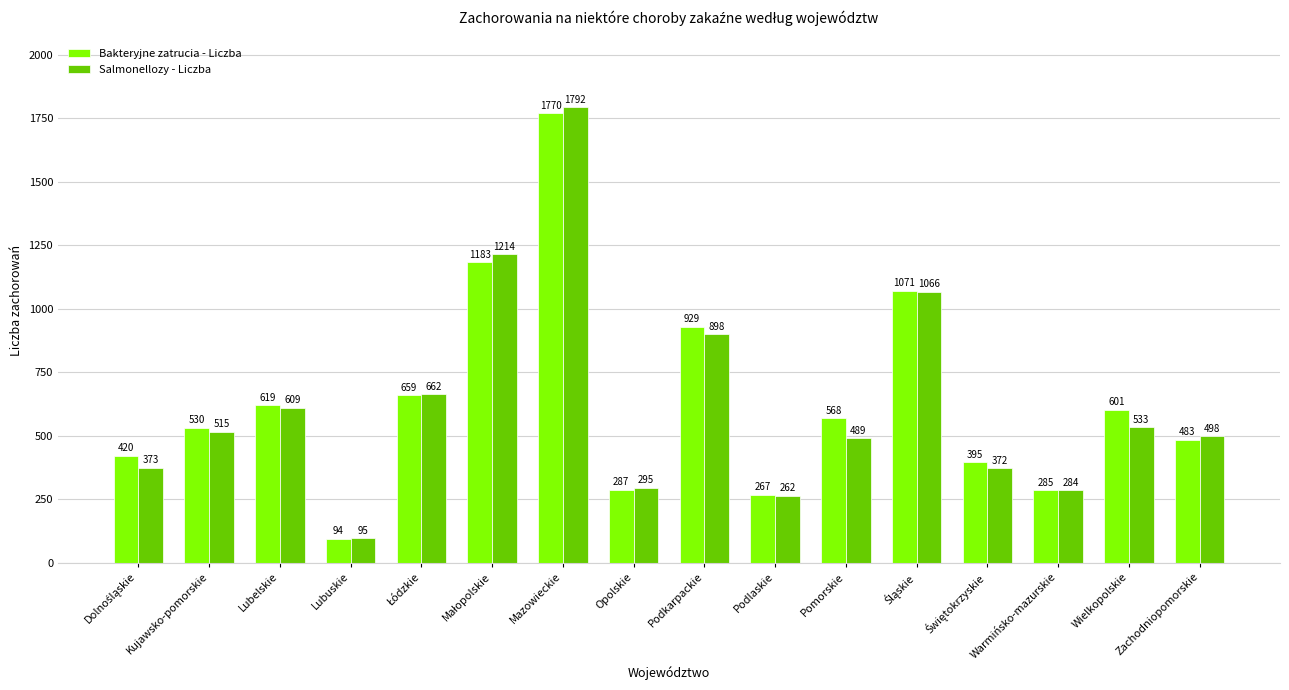

What are all the series names shown in the legend?

Bakteryjne zatrucia - Liczba, Salmonellozy - Liczba